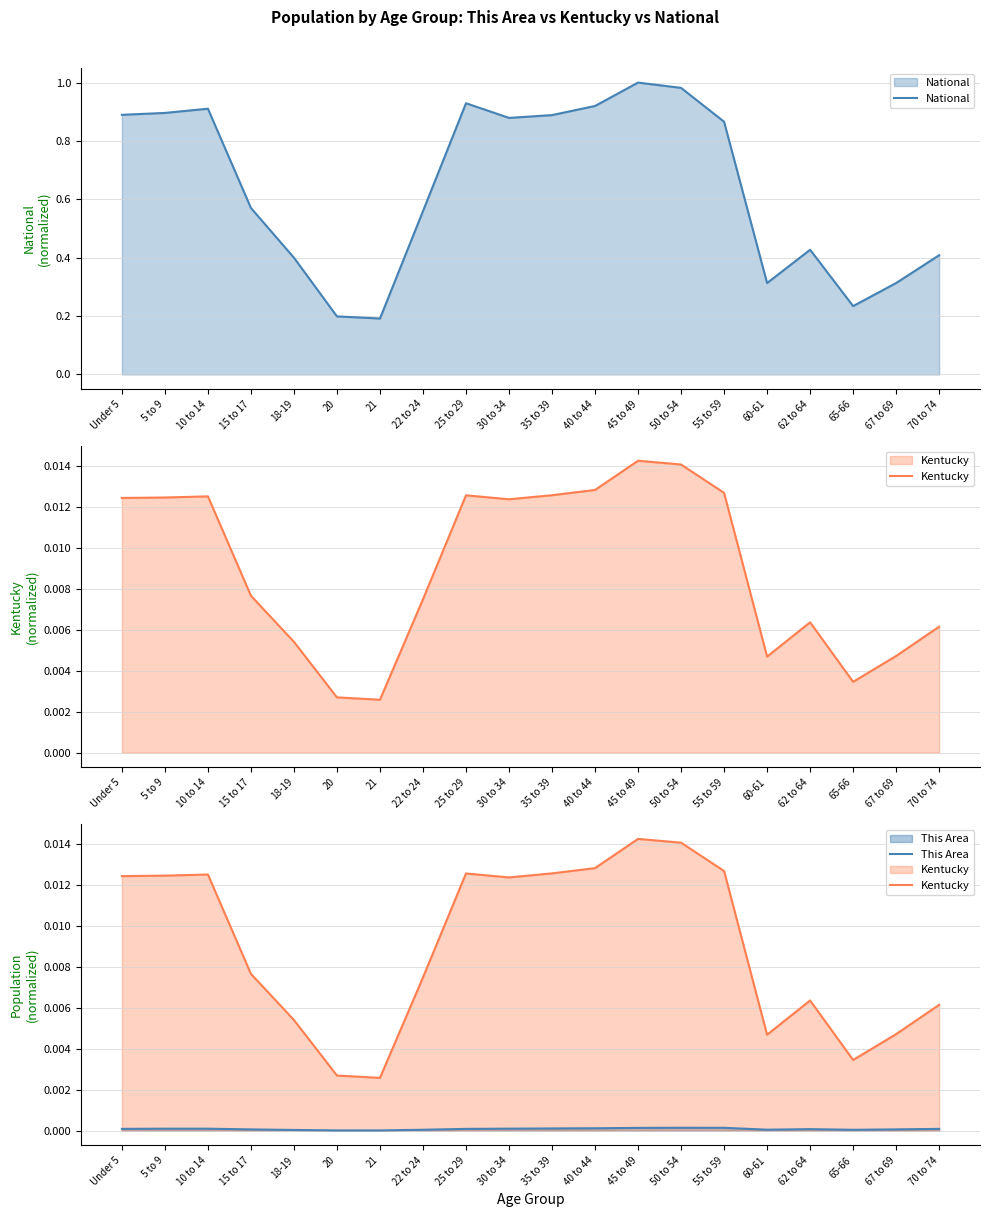

True or false: National and This Area cross at least once.

False